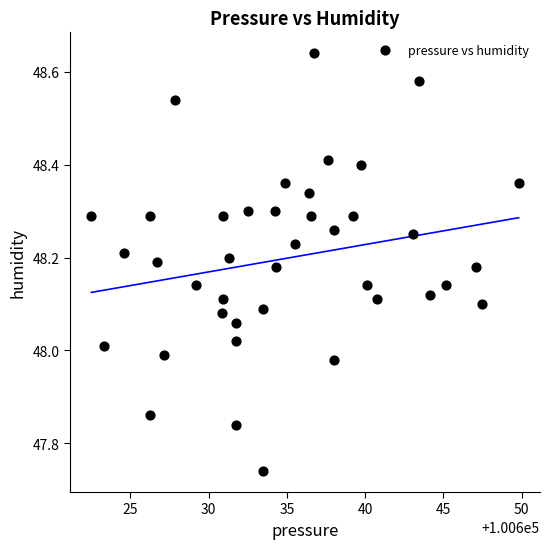

What is the range of Y values (max minus min)?

0.9